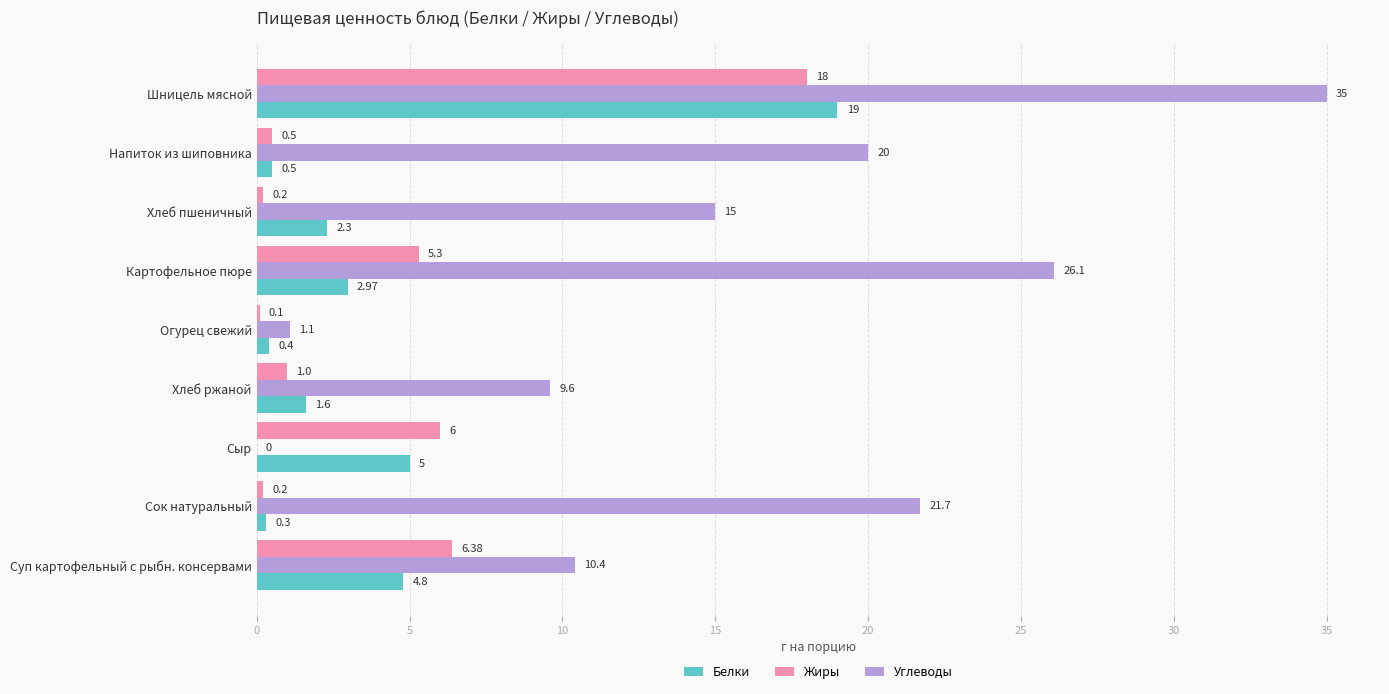

Between Хлеб пшеничный and Сыр, which series saw the biggest shift?

Углеводы